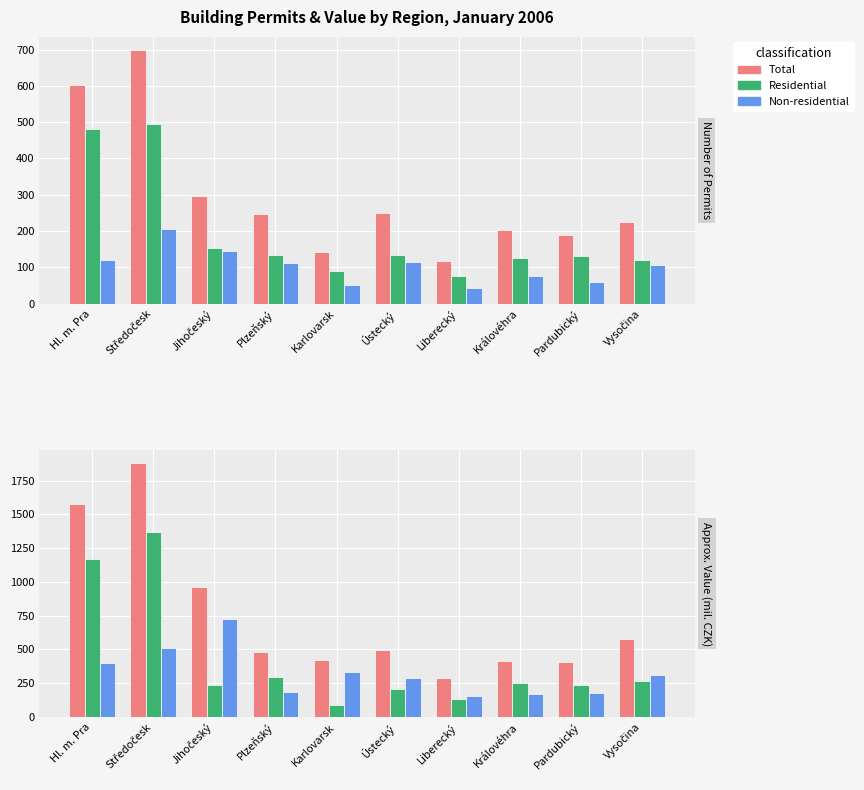

How many groups of bars are there?

10